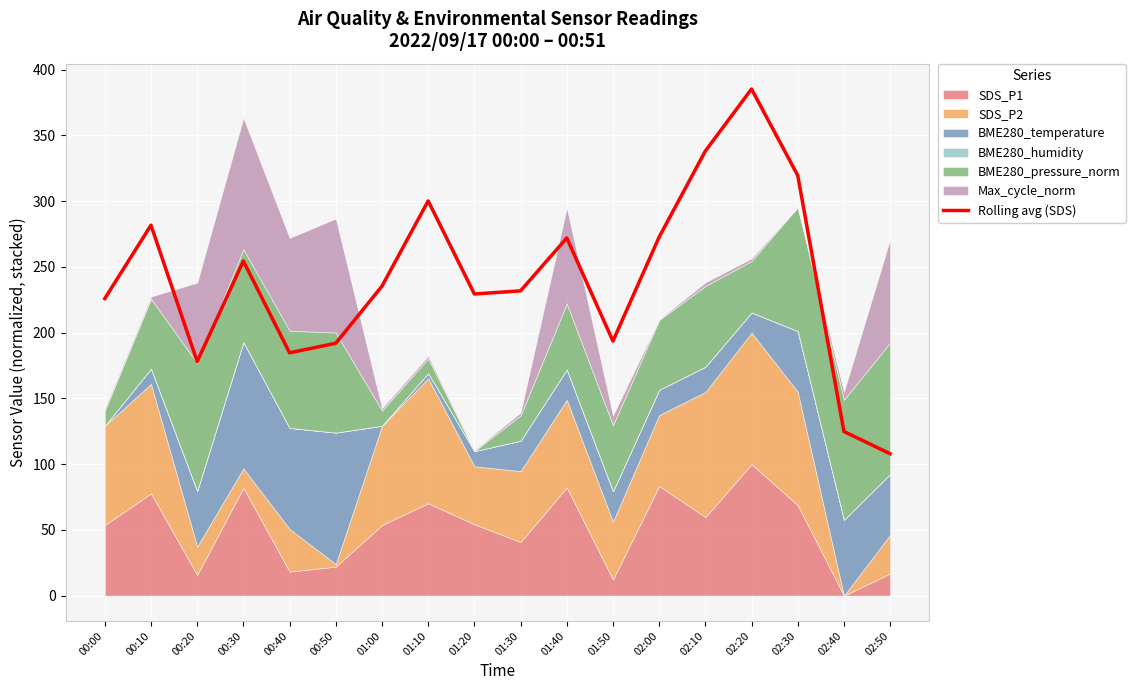

How many interior local valleys (lower than both neighbors) does the data have?

4